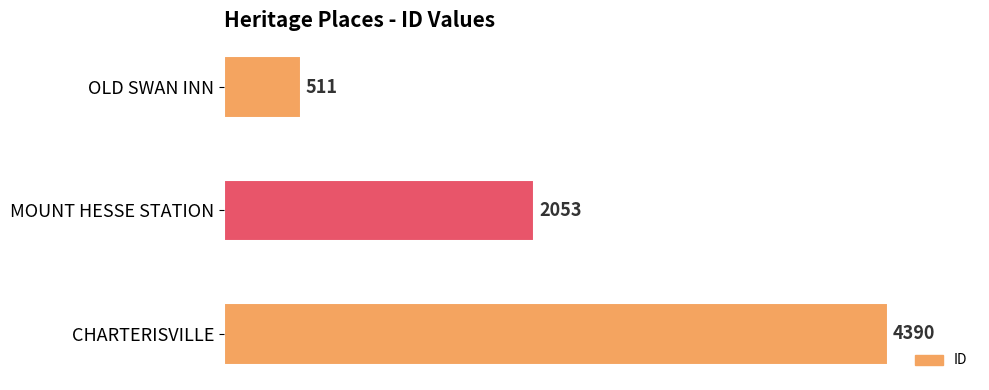

The value at CHARTERISVILLE is 6868. True or false?

False